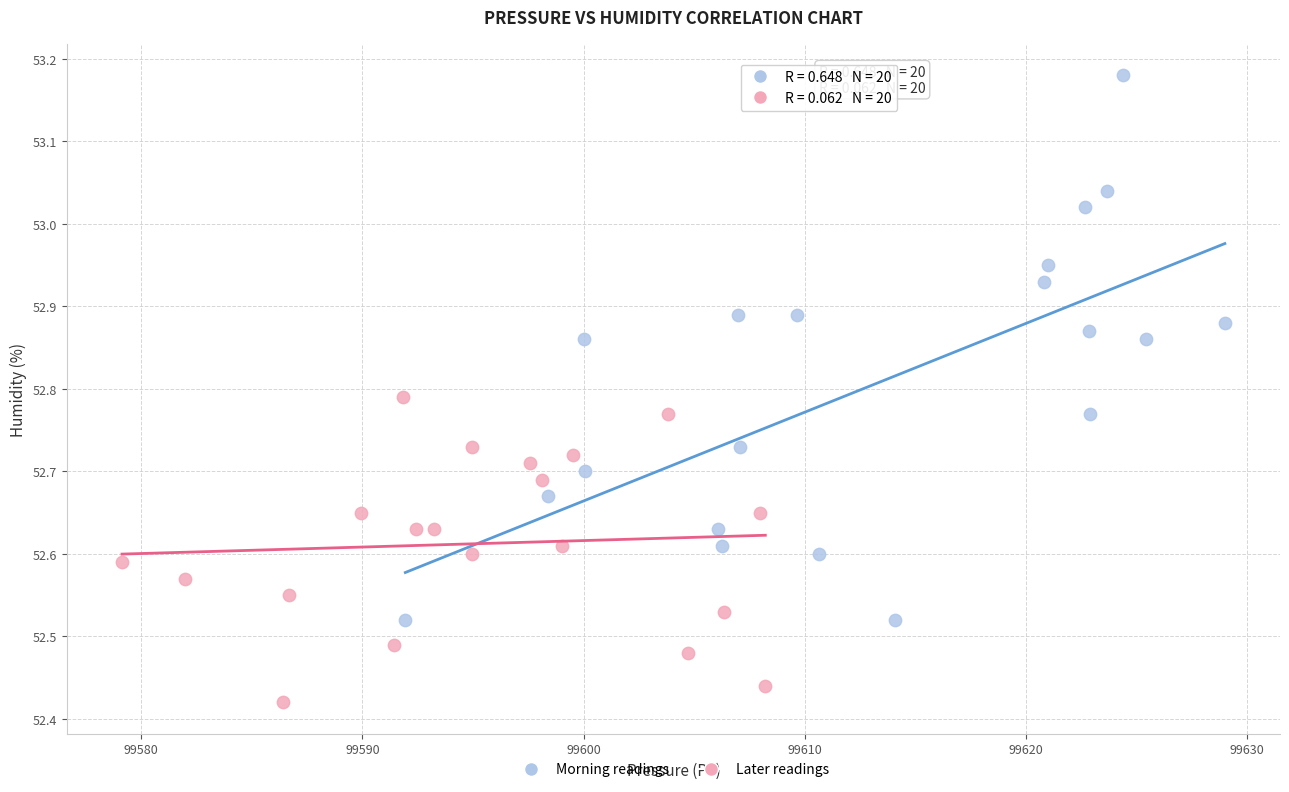

Which series contains the lowest Y value?

Later readings